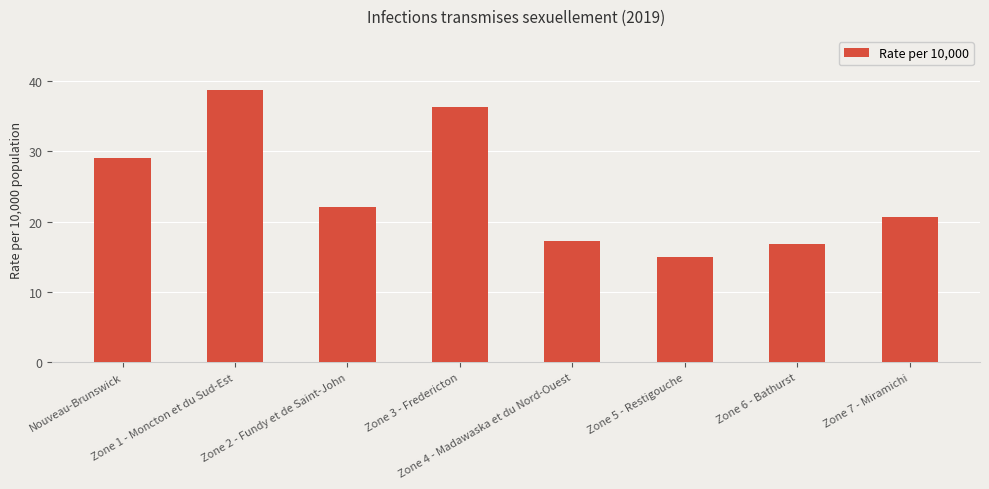

Rank the categories by value from highest to lowest.

Zone 1 - Moncton et du Sud-Est, Zone 3 - Fredericton, Nouveau-Brunswick, Zone 2 - Fundy et de Saint-John, Zone 7 - Miramichi, Zone 4 - Madawaska et du Nord-Ouest, Zone 6 - Bathurst, Zone 5 - Restigouche